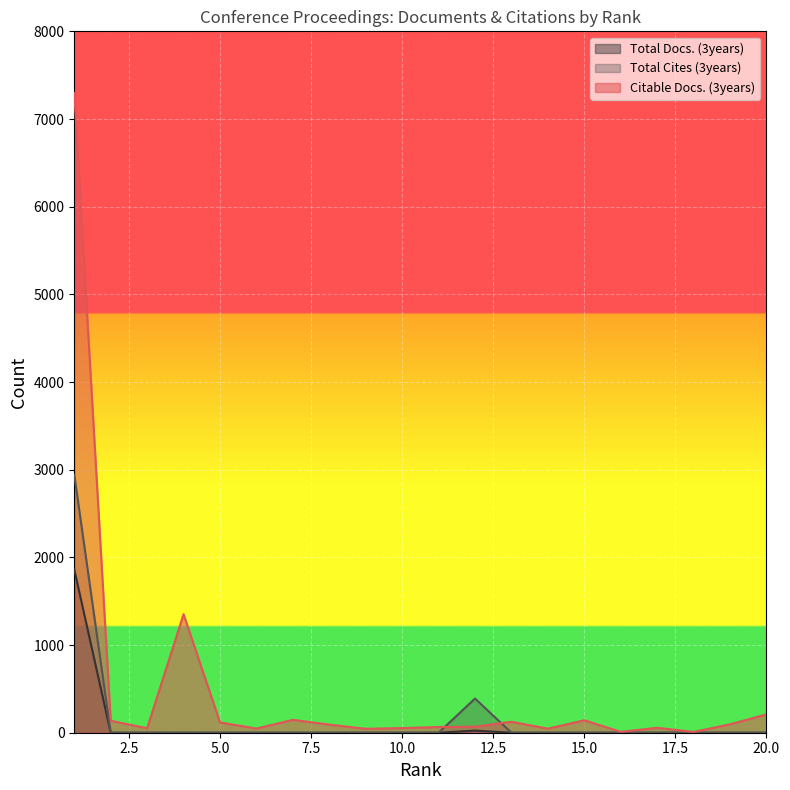

The value of Total Docs. (3years) at 5.0 is -910. True or false?

False